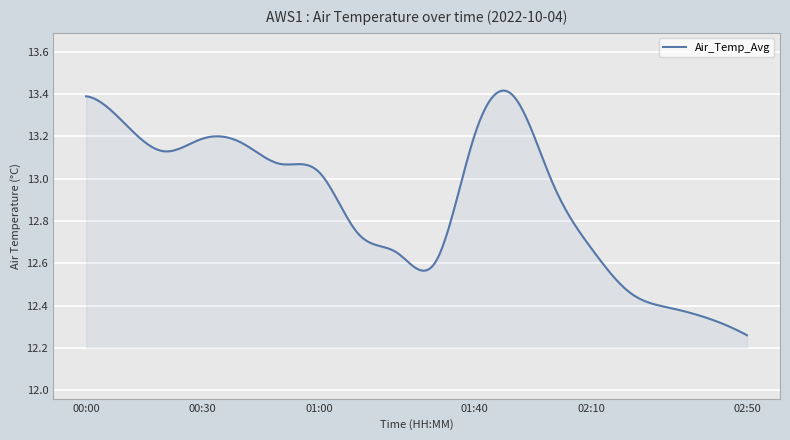

What is the difference between the maximum and minimum values?

1.2